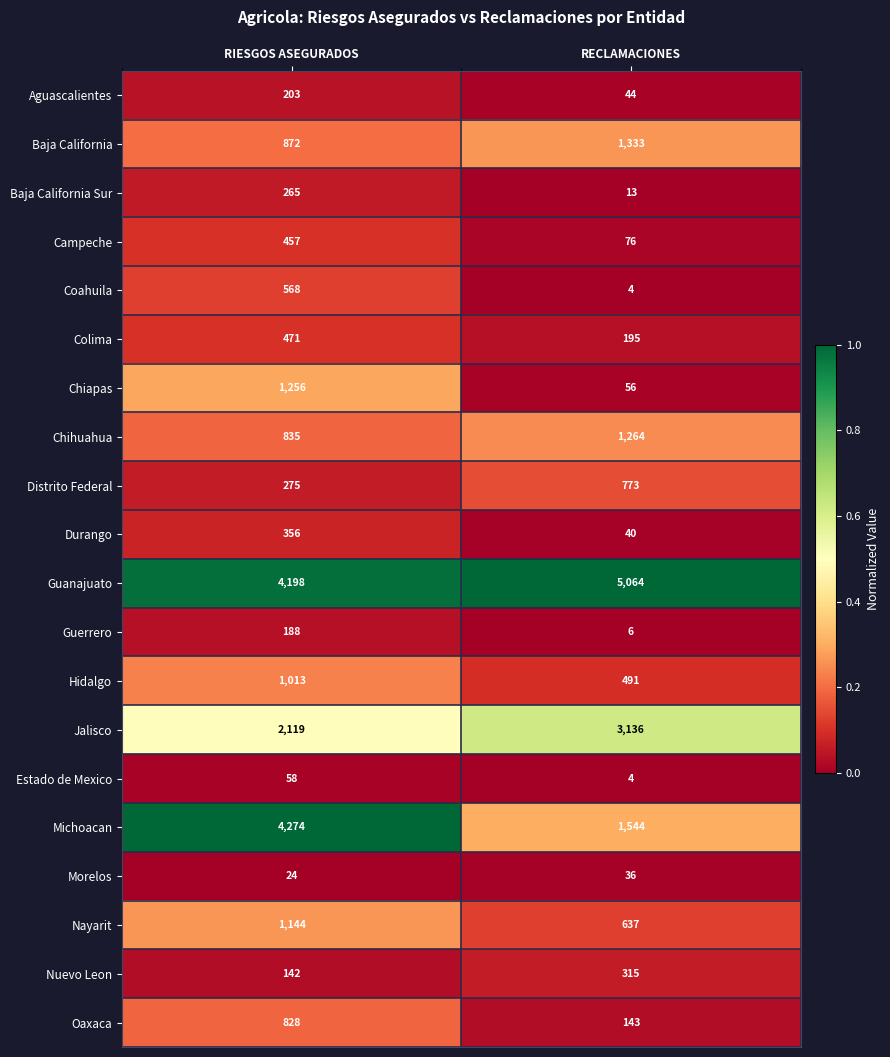

Rank the categories by Chiapas value from highest to lowest.

RIESGOS ASEGURADOS, RECLAMACIONES